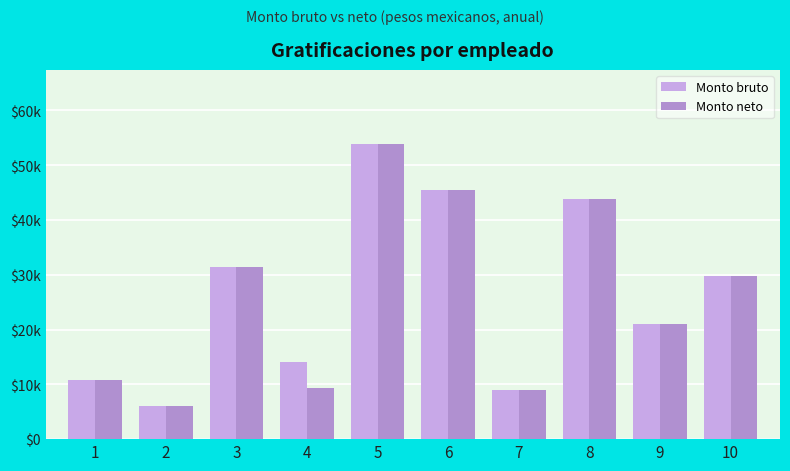

Are the bars grouped side by side (vs. stacked)?

Yes